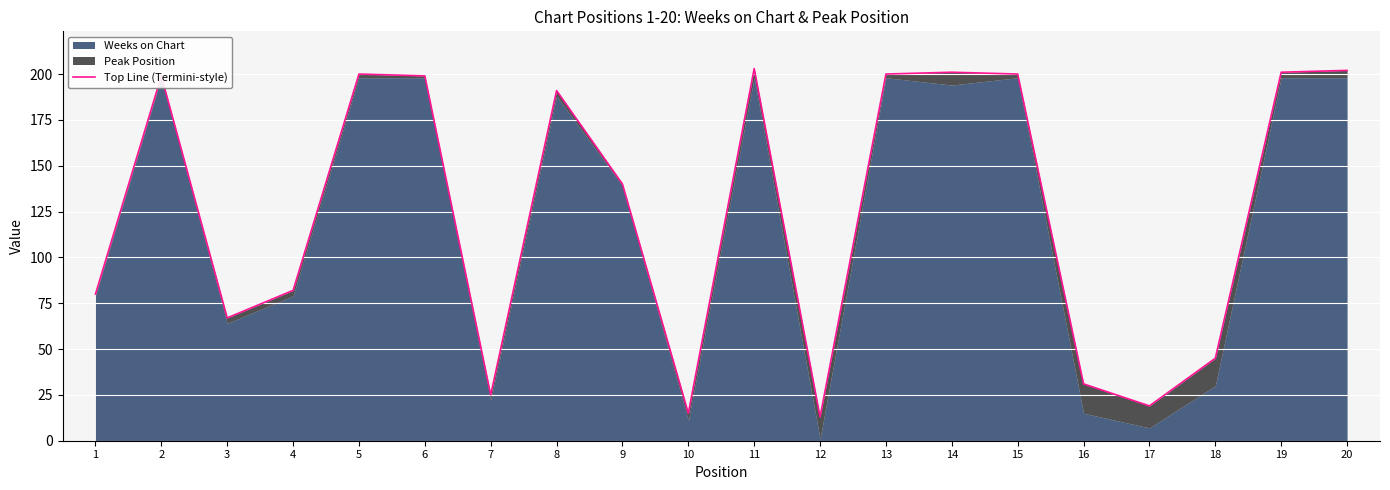

Is it true that the value at 7 is 44?

False